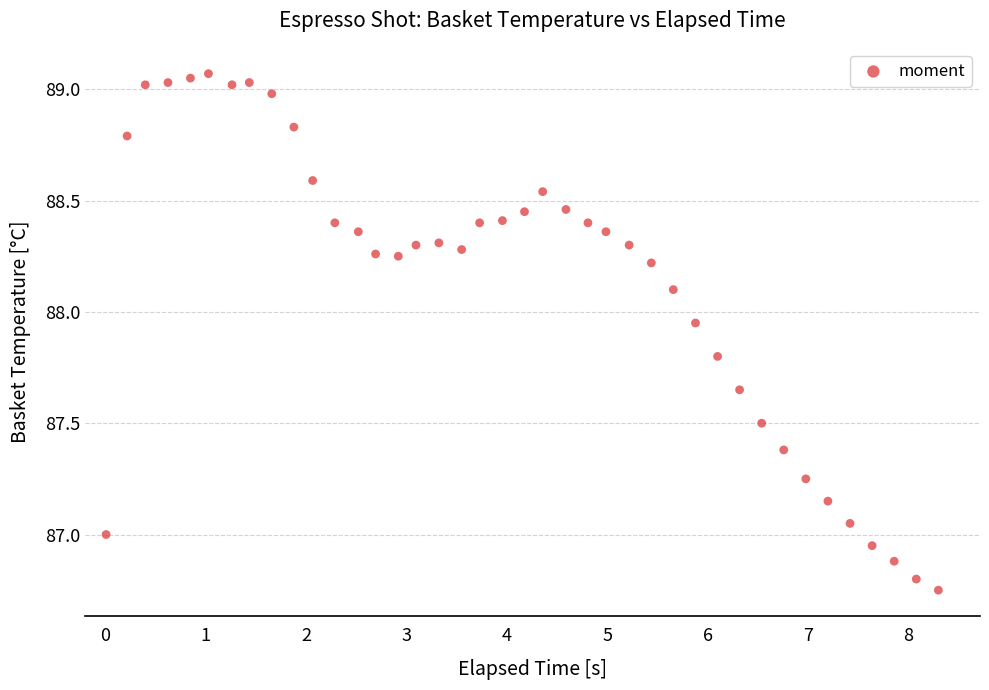

What is the range of Y values (max minus min)?

2.3